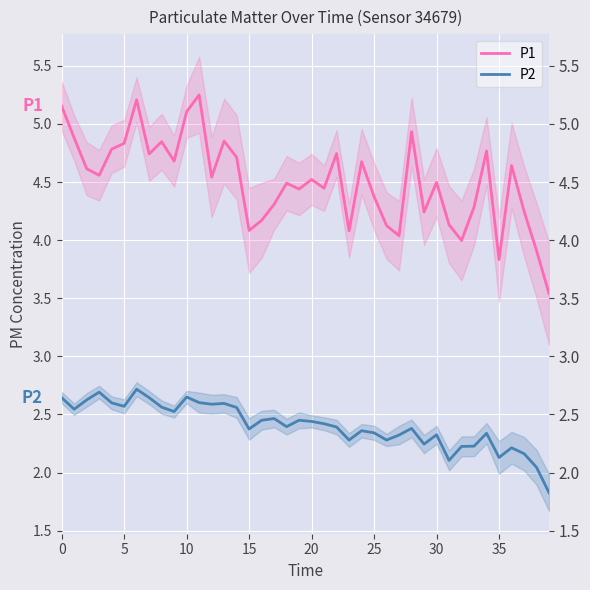

At which label does P2 reach its minimum?

39